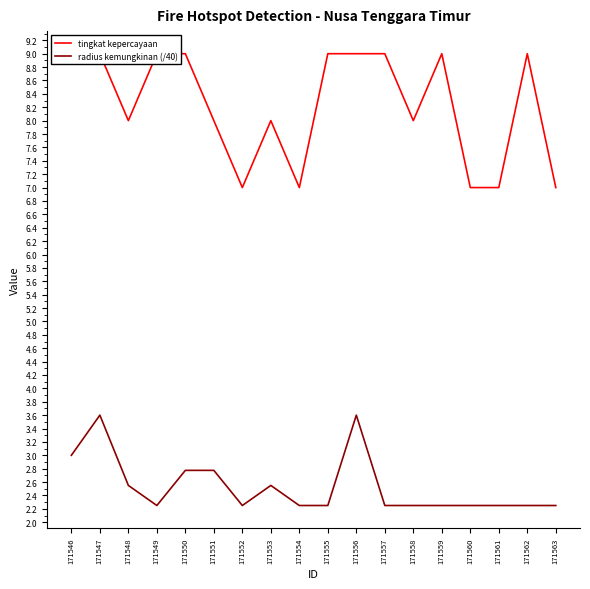

What is the minimum value shown in the chart?

2.2